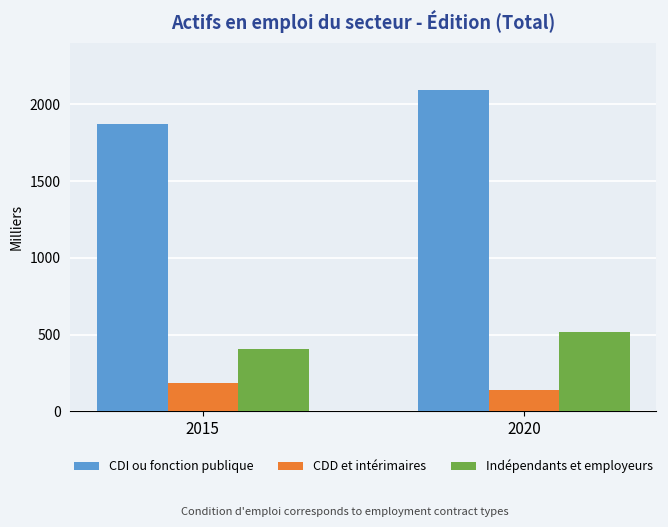

What is the difference between the maximum and minimum values in the CDD et intérimaires series?

47.1